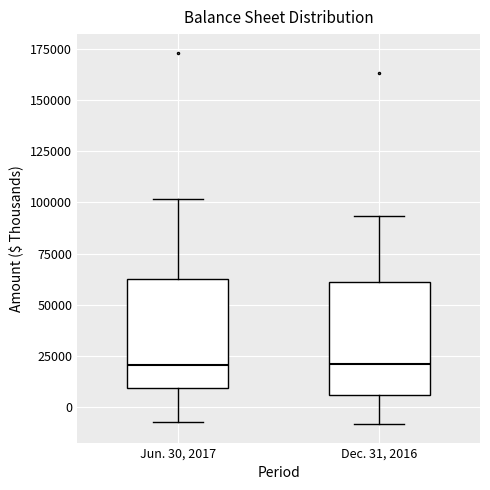

Reading left to right, transcribe this box plot: for each box, give where its median line is, the range the box spans, and where its two whiskers end, as read against the y-axis. The values are not printed on the chart, so give them approximately, as read against the axis.

Jun. 30, 2017: median 20000, box 10000 to 60000, whiskers -5000 to 100000
Dec. 31, 2016: median 20000, box 5000 to 60000, whiskers -10000 to 95000